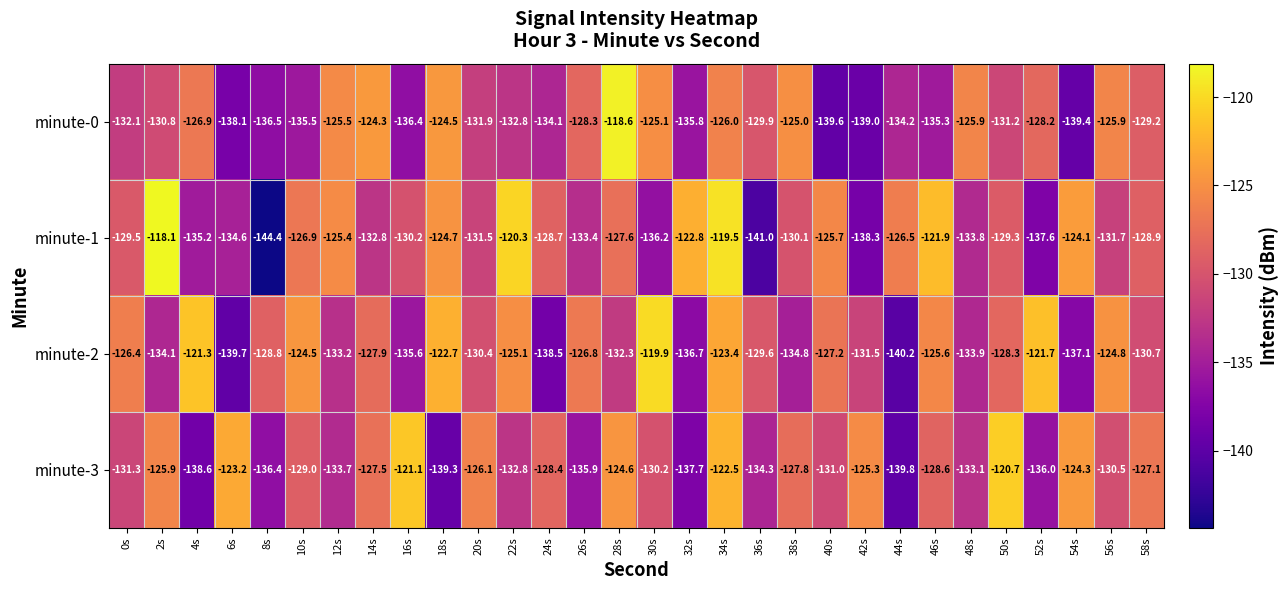

At which label does minute-2 first exceed -128?

0s